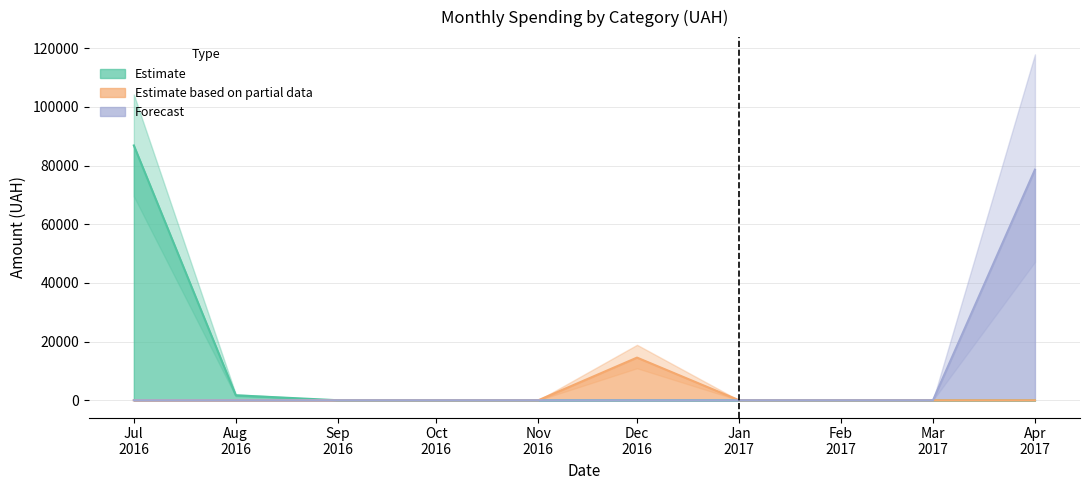

Rank the series by their maximum value, from lowest to highest.

Estimate based on partial data, Forecast, Estimate